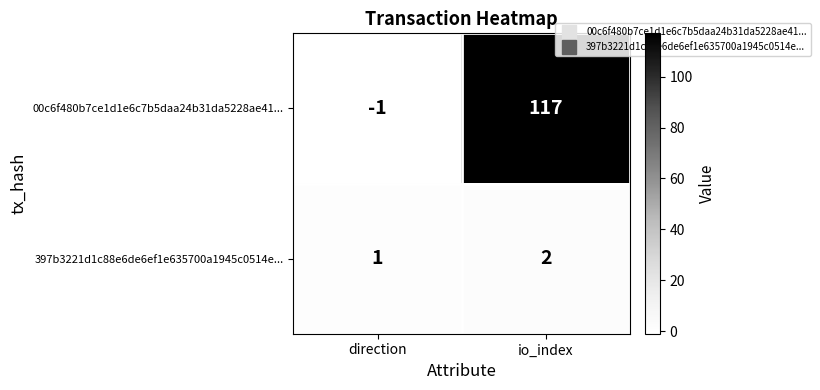

What is the difference between the maximum and minimum values in the 00c6f480b7ce1d1e6c7b5daa24b31da5228ae41... series?

118